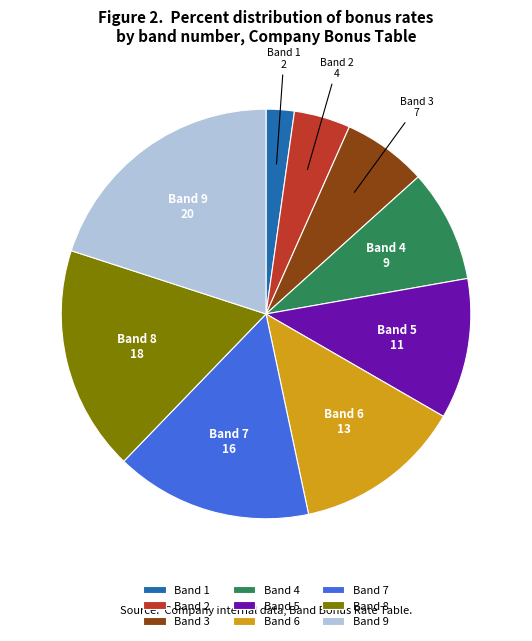

Which category has the smallest portion of the pie?

Band 1